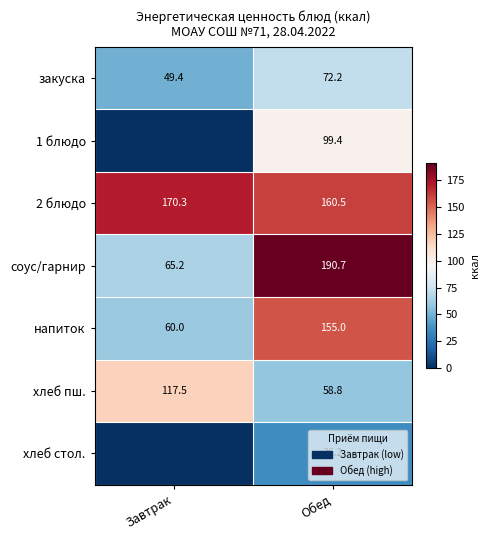

At which label does 2 блюдо first exceed 170?

Завтрак